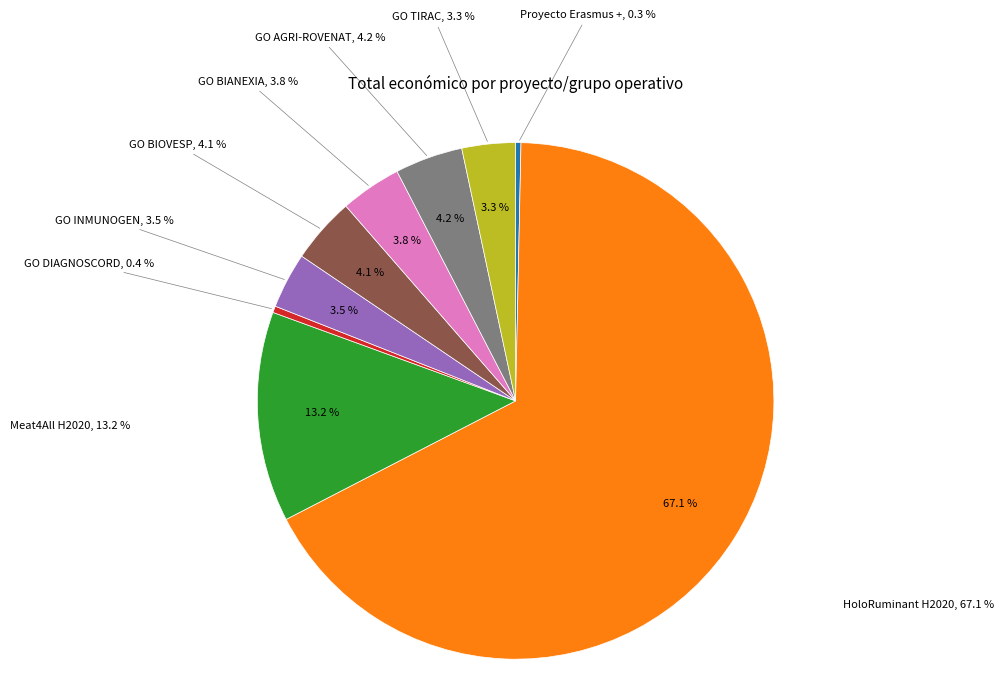

To the nearest percent, what is the difference between the GO TIRAC and GO DIAGNOSCORD slice percentages?

3%